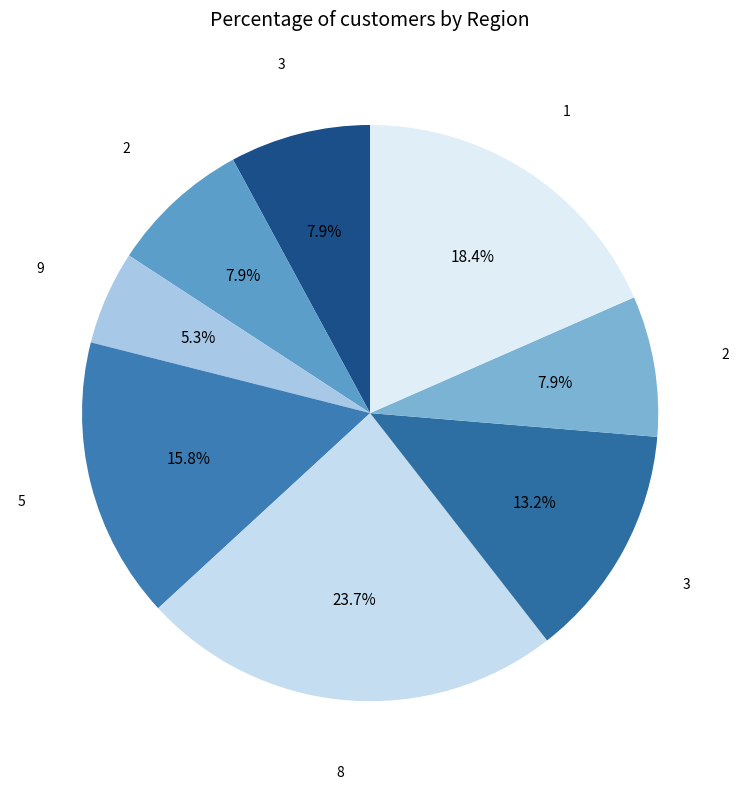

How many segments does this pie chart have?

8